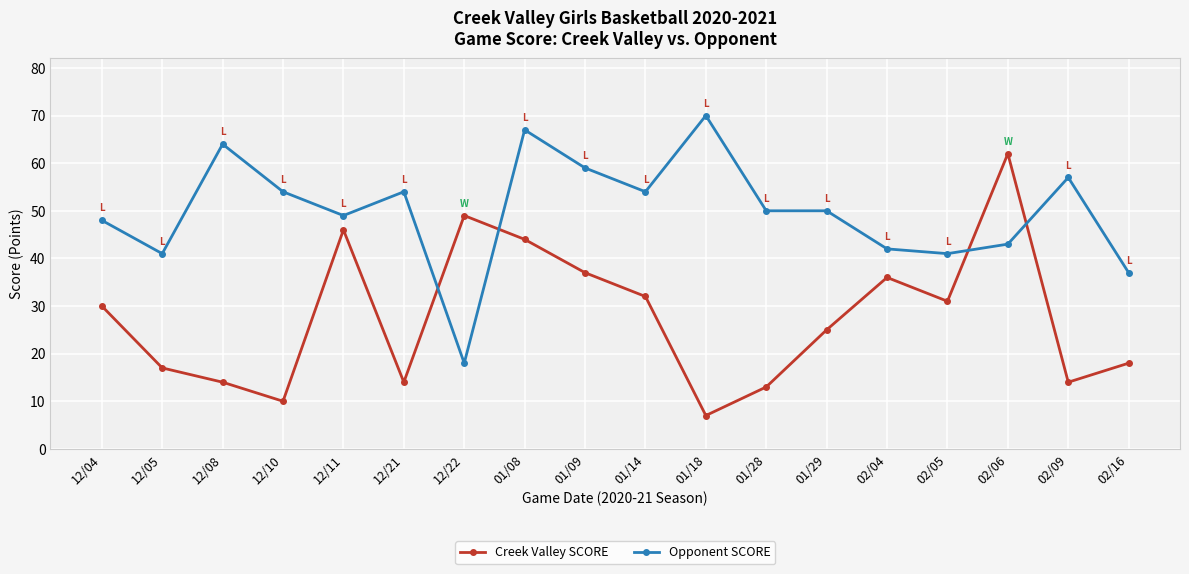

List the series in order of their overall mean, highest first.

Opponent SCORE, Creek Valley SCORE